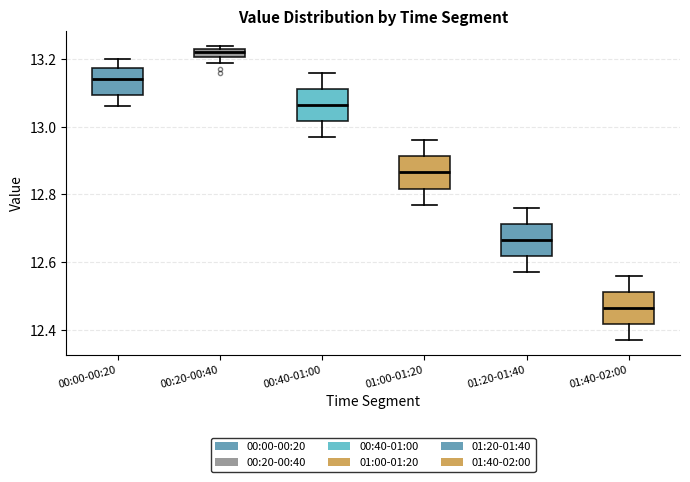

Where does the median line of the box for 01:20-01:40 sit on the y-axis? The values are not printed on the chart, so give them approximately, as read against the axis.

12.66